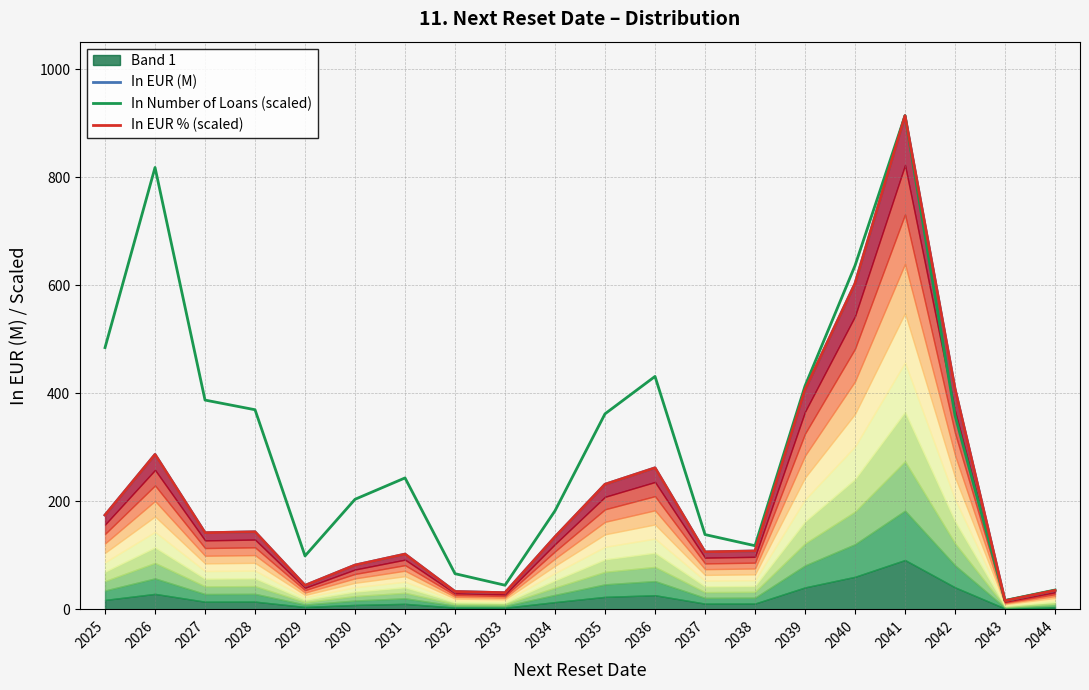

Which series has the widest spread of values?

In EUR (M)